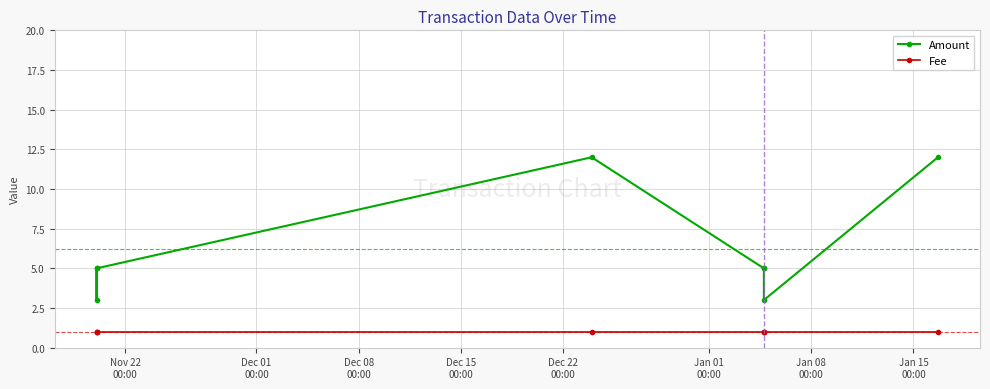

Is it true that Amount equals 5 at Dec 15
00:00?

False